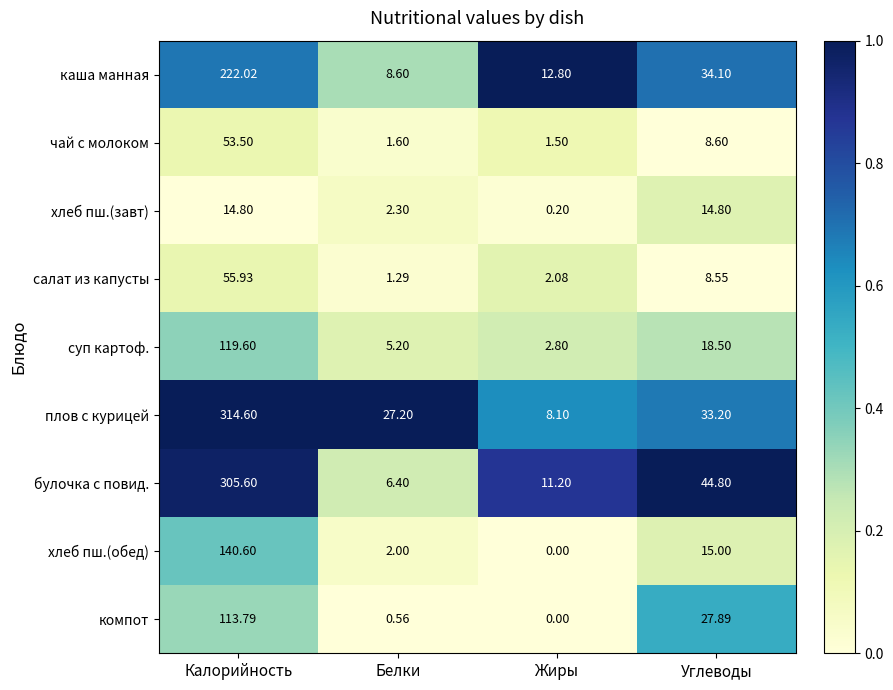

List the labels in order of суп картоф. value, largest first.

Калорийность, Углеводы, Белки, Жиры